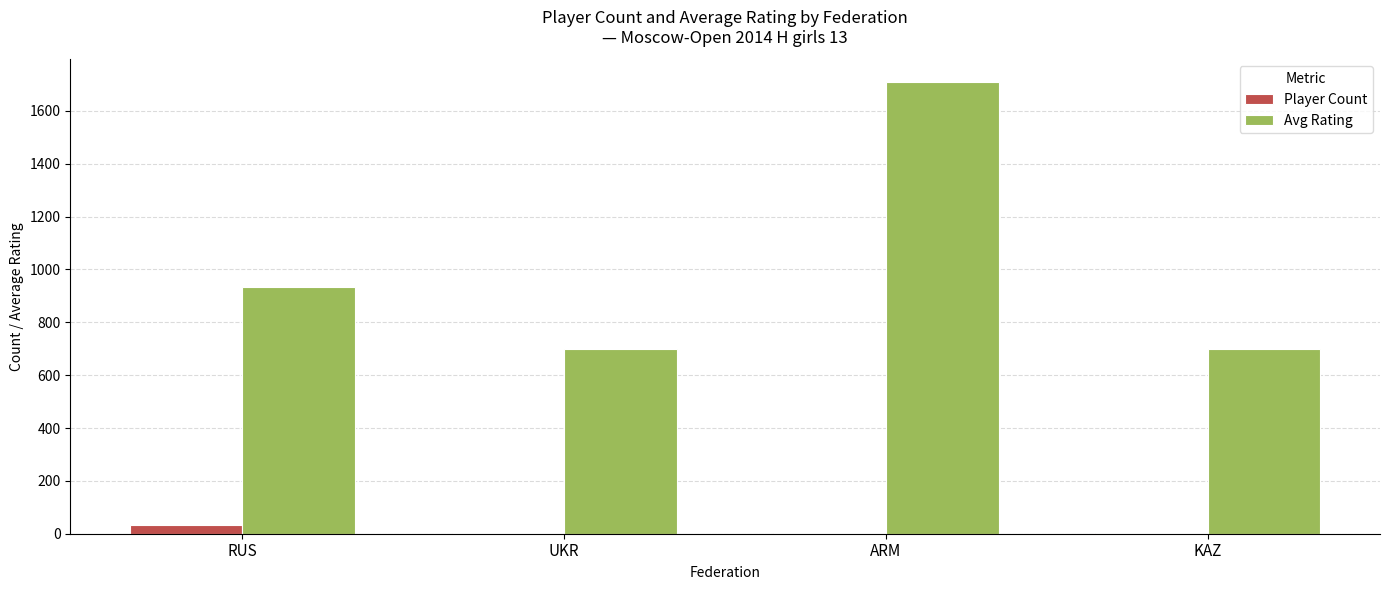

What is the maximum value shown in the chart?

1710